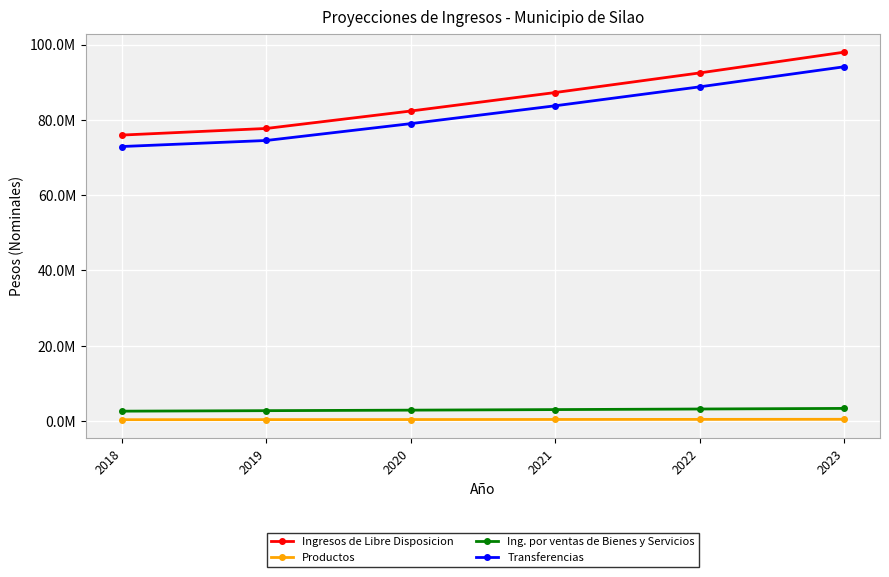

At which label does Ing. por ventas de Bienes y Servicios reach its peak?

2023